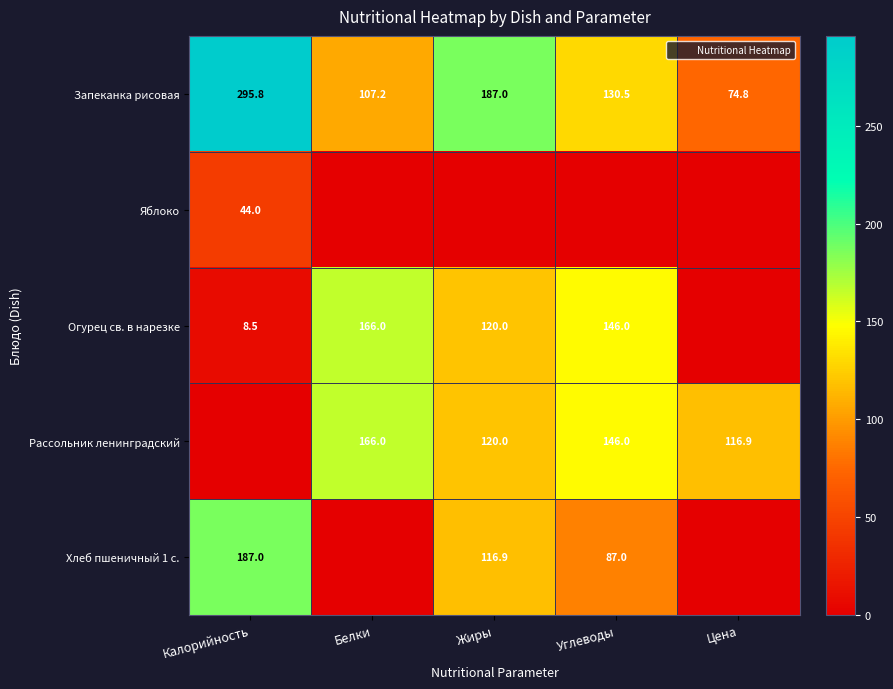

What is the maximum value for Запеканка рисовая?

295.8